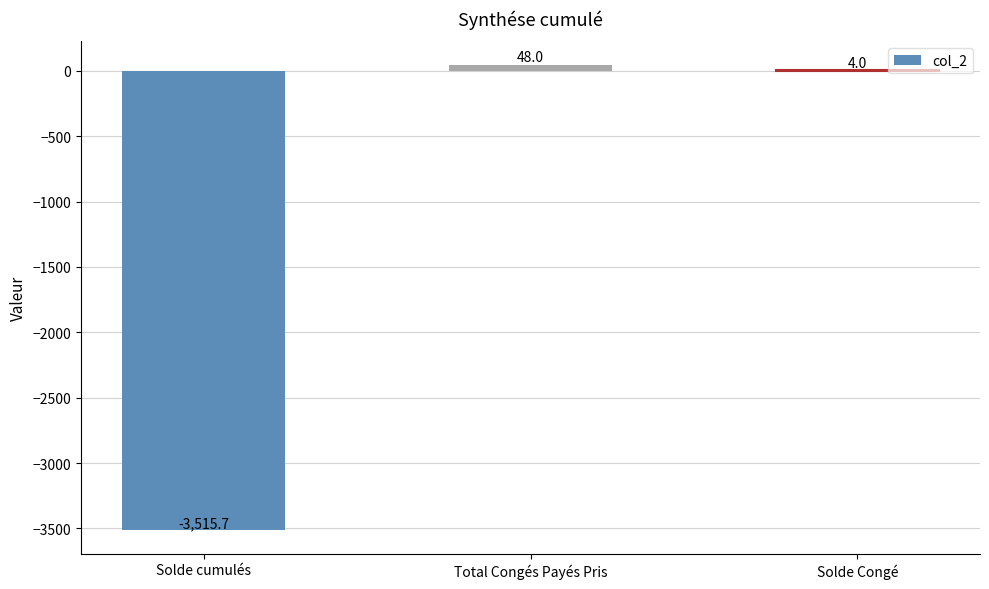

What is the change in value from Total Congés Payés Pris to Solde Congé?

-44.0